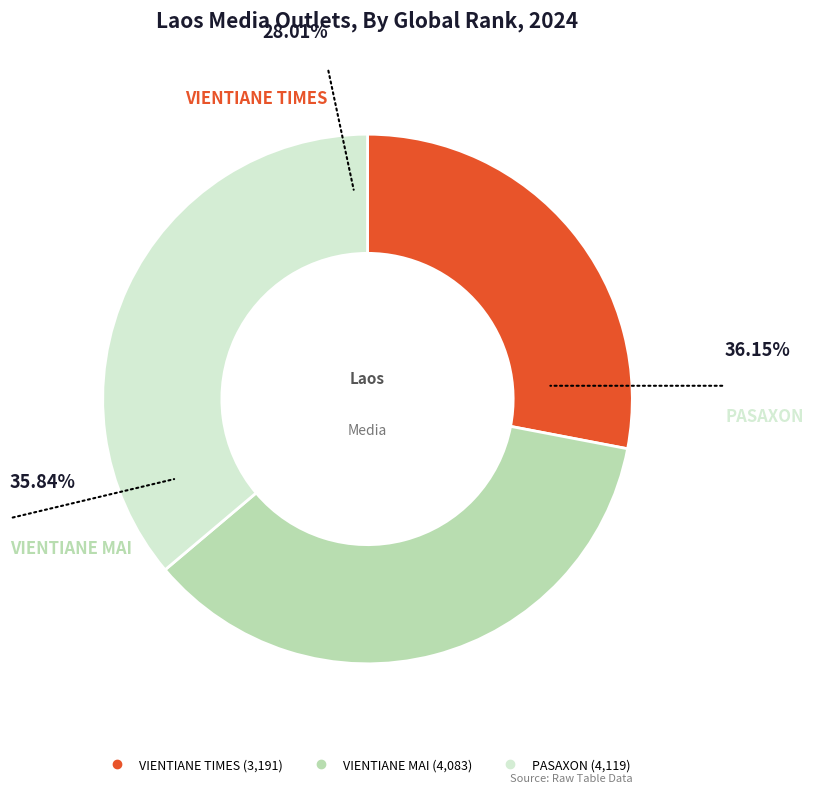

Which category has the smallest portion of the pie?

VIENTIANE TIMES